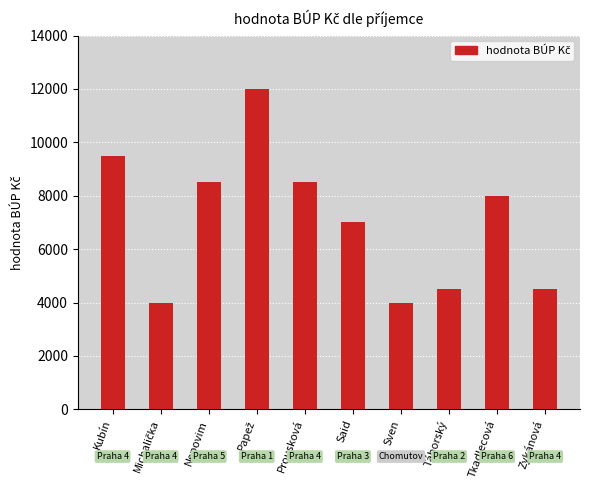

The value at Táborský is 4500. True or false?

True